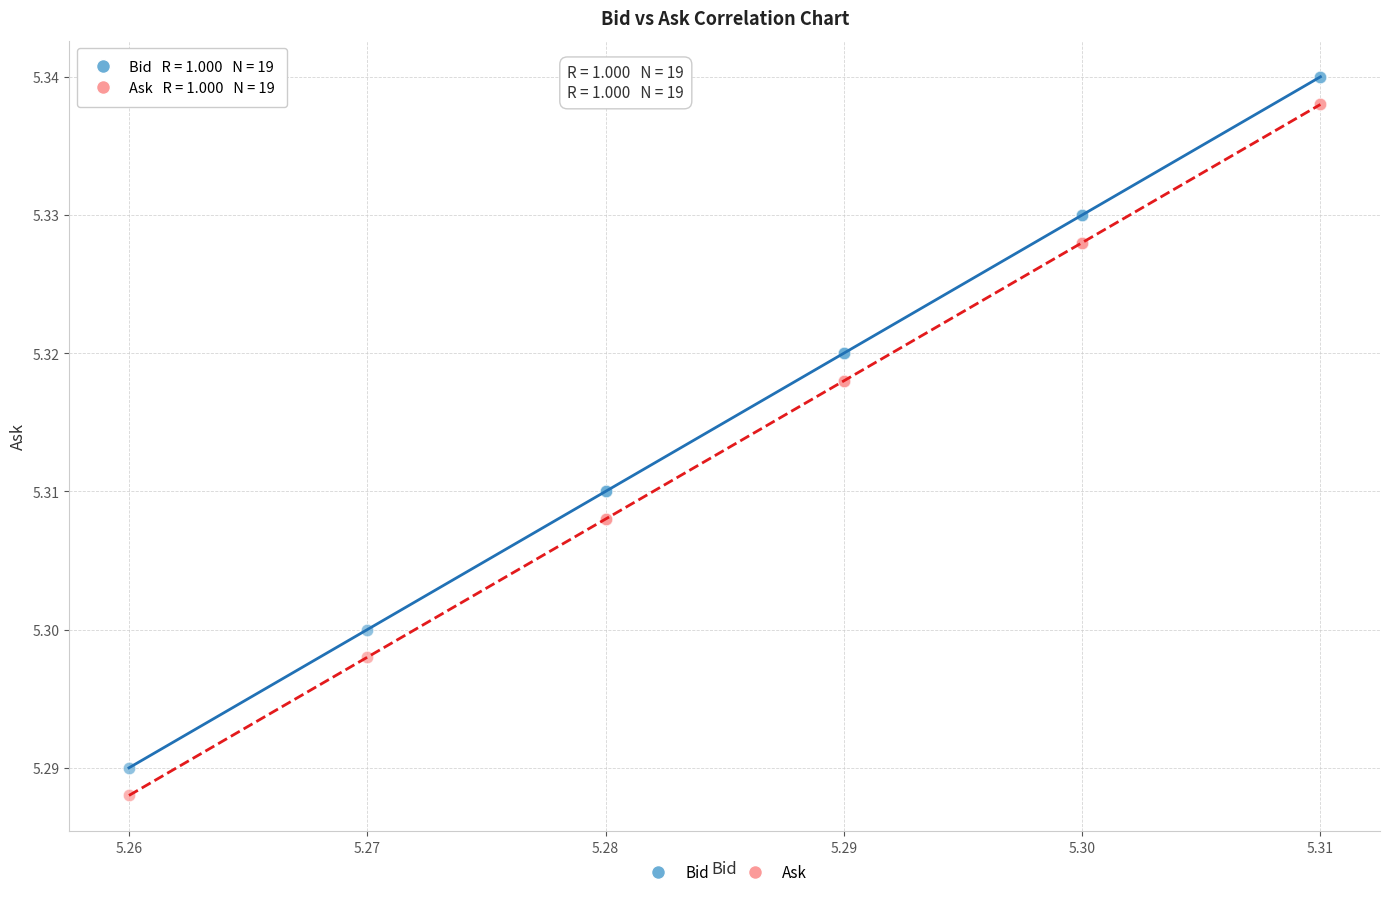

What are all the series names shown in the legend?

Bid, Ask